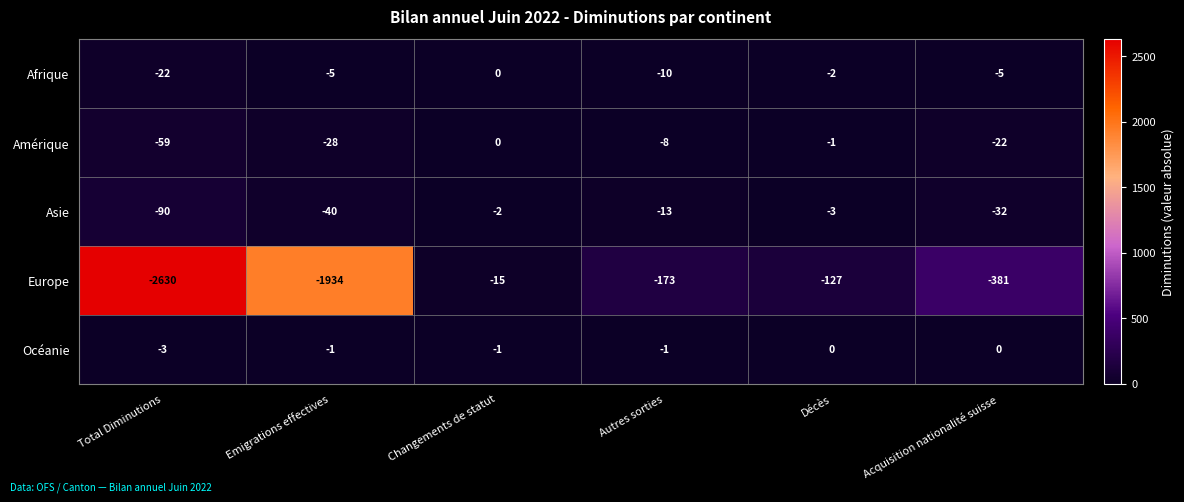

At which label does Europe first exceed -173?

Changements de statut